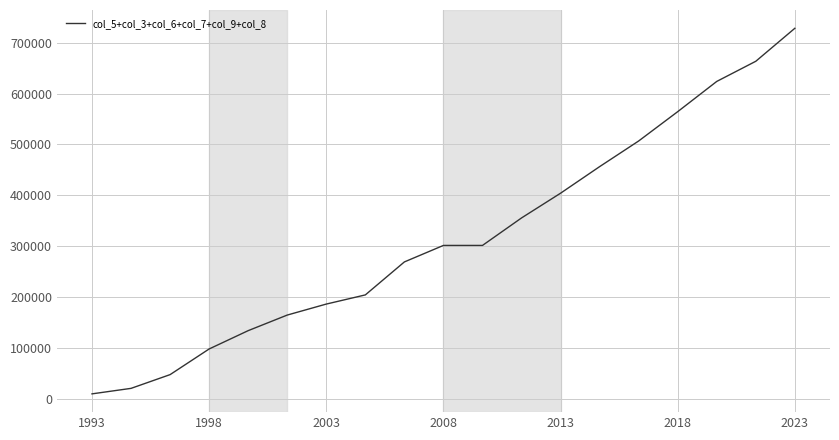

What is the minimum value shown in the chart?

10000